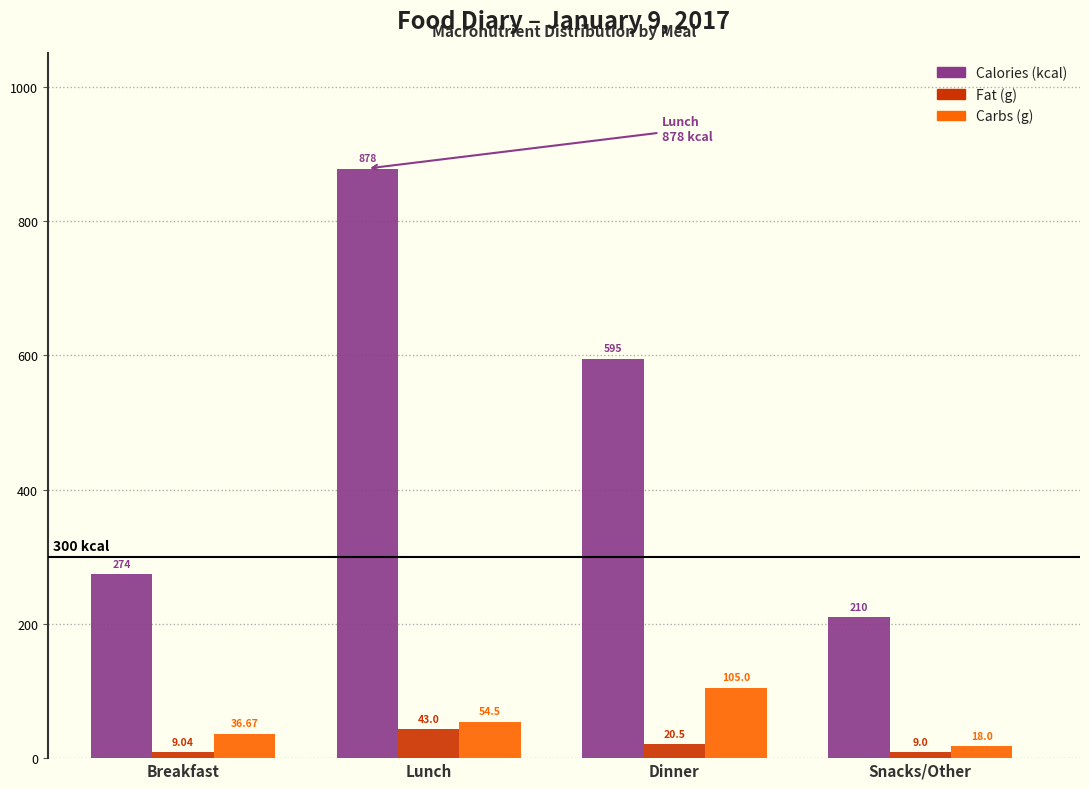

What is the difference between the highest and lowest values at Lunch?

835.0